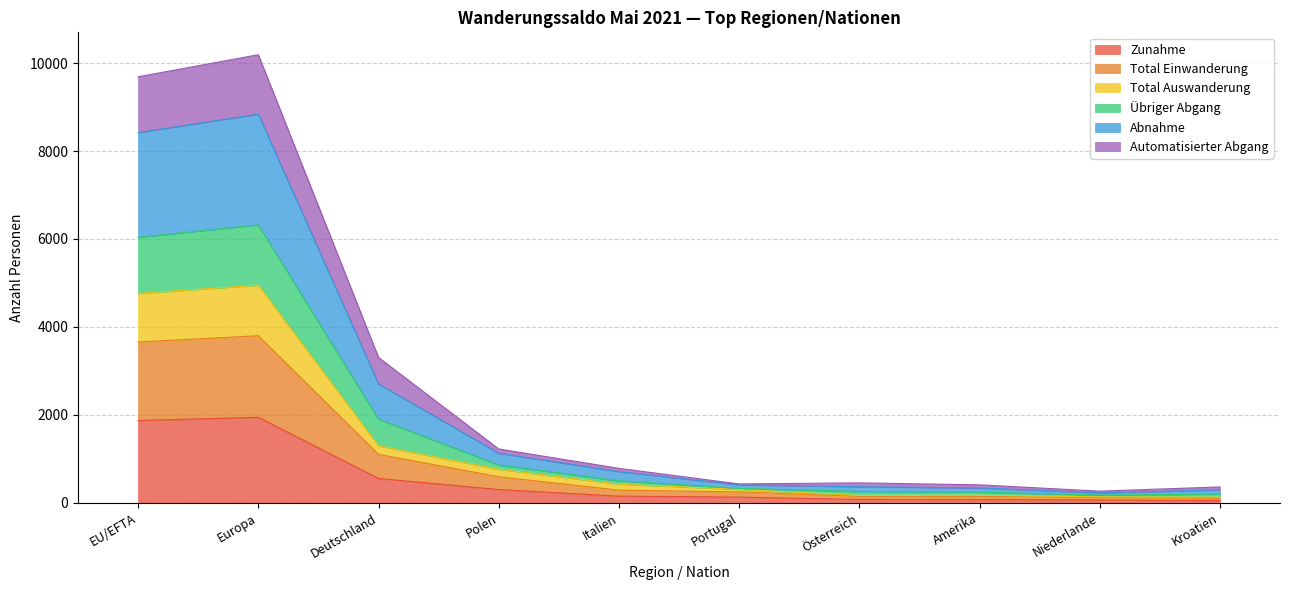

What is the maximum value for Zunahme?

1944